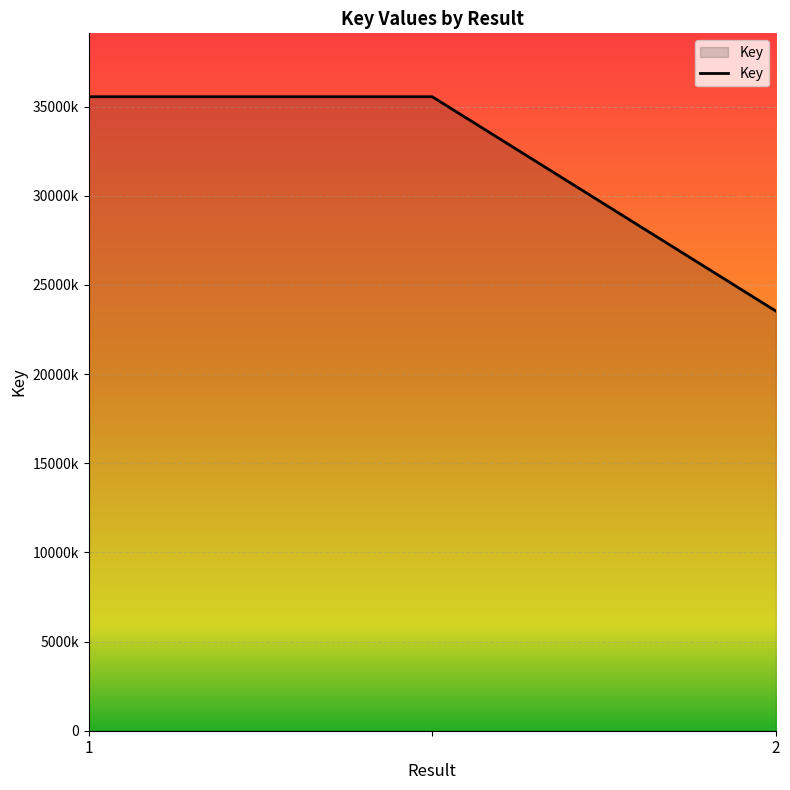

What is the sum of all values?

94656536